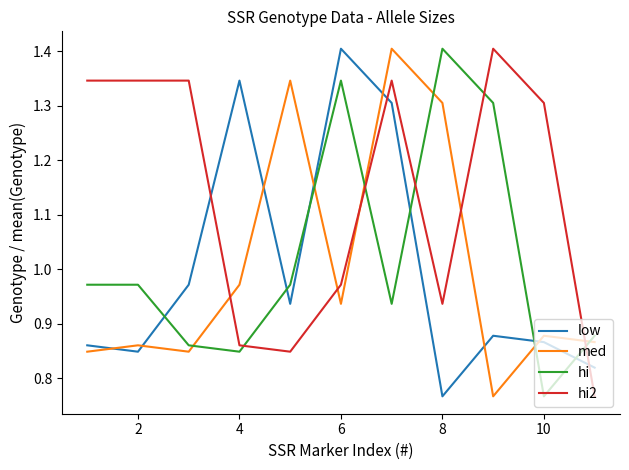

What is the difference between the maximum and minimum values in the hi series?

0.6